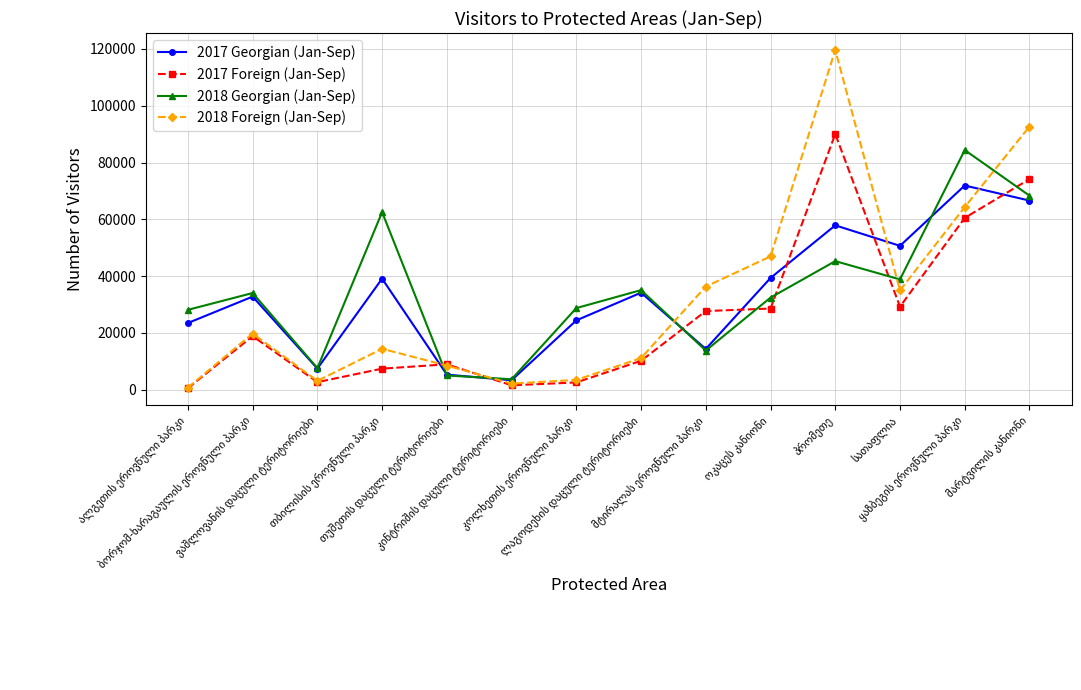

Which series has the widest spread of values?

2018 Foreign (Jan-Sep)